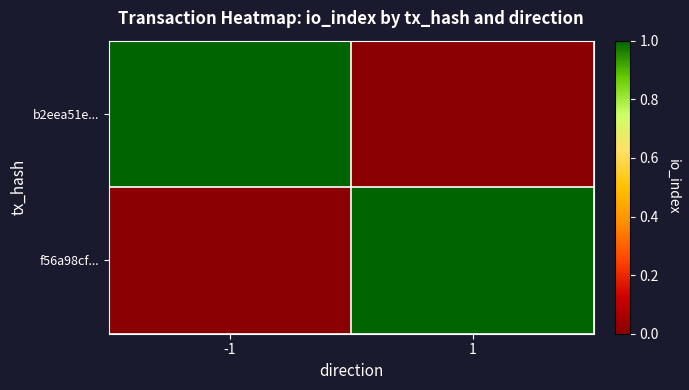

Which category has the lowest value across all series?

1